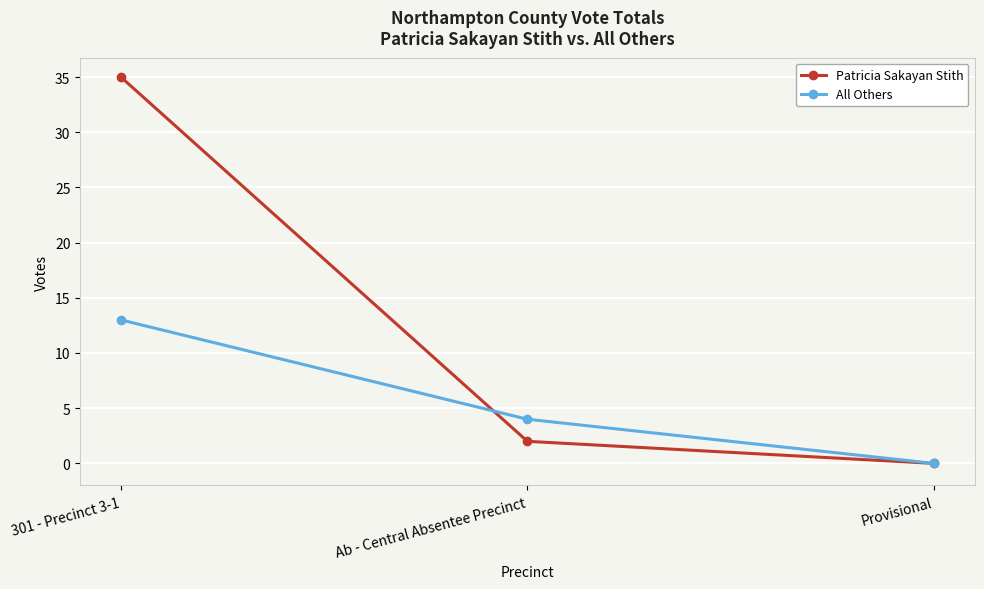

Is this an area chart (filled region under the line)?

No